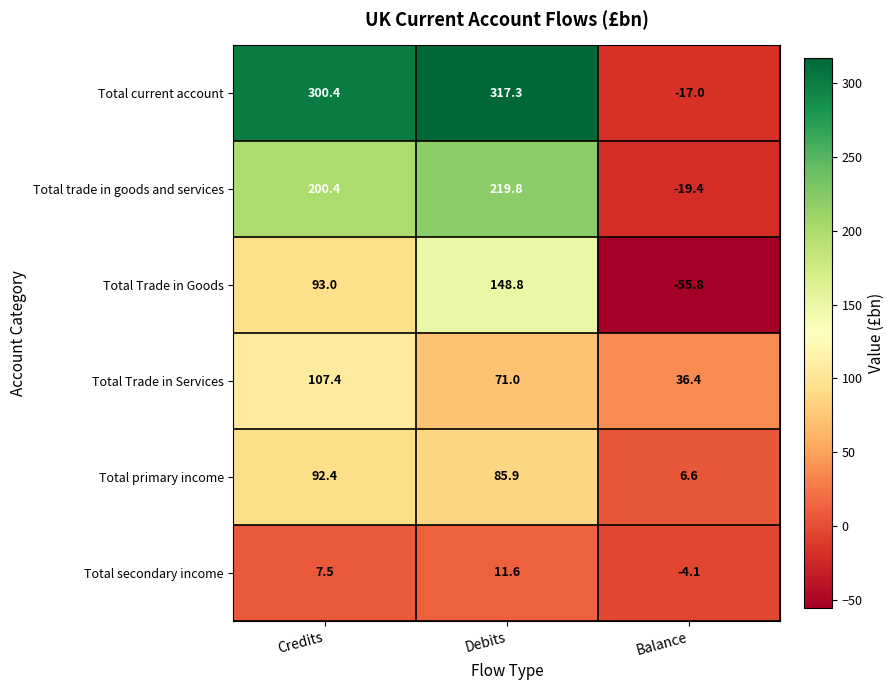

True or false: Total Trade in Services has a value of 36.4 at Balance.

True